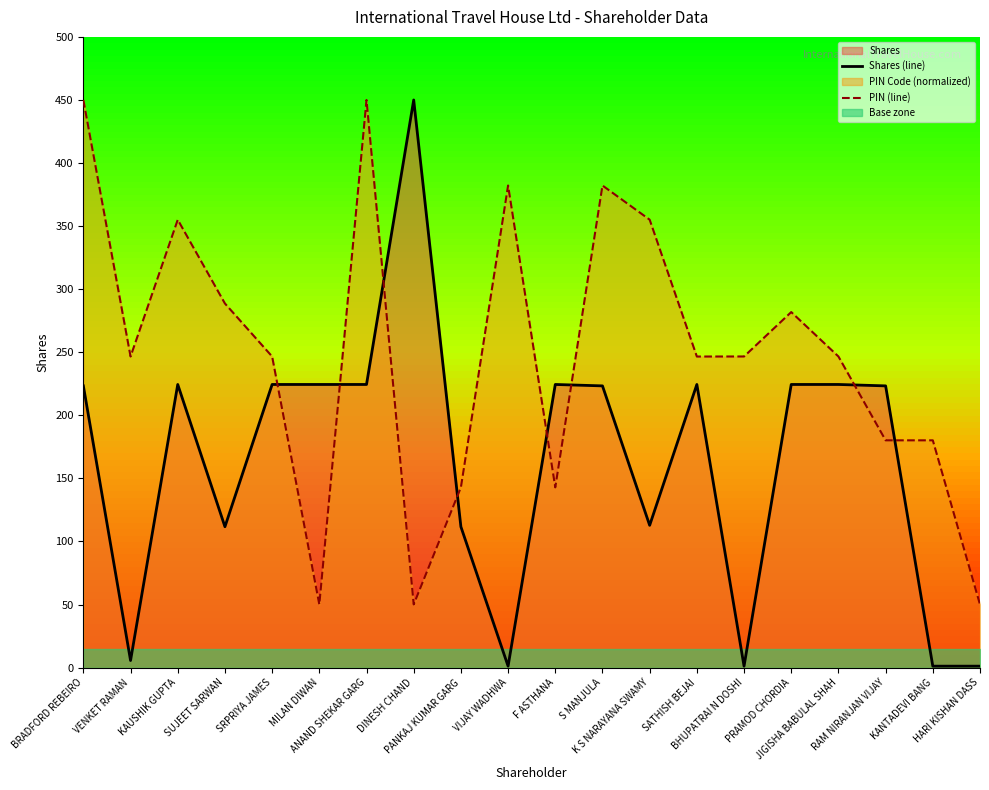

True or false: Shares (line) and PIN (line) cross at least once.

True